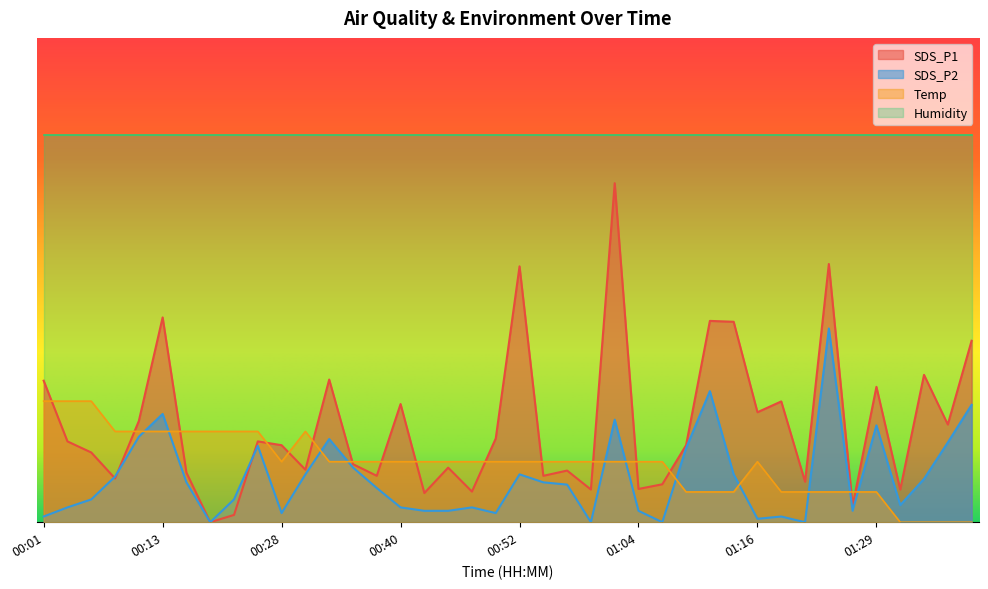

What is the label of the 3rd point from the left?

00:06